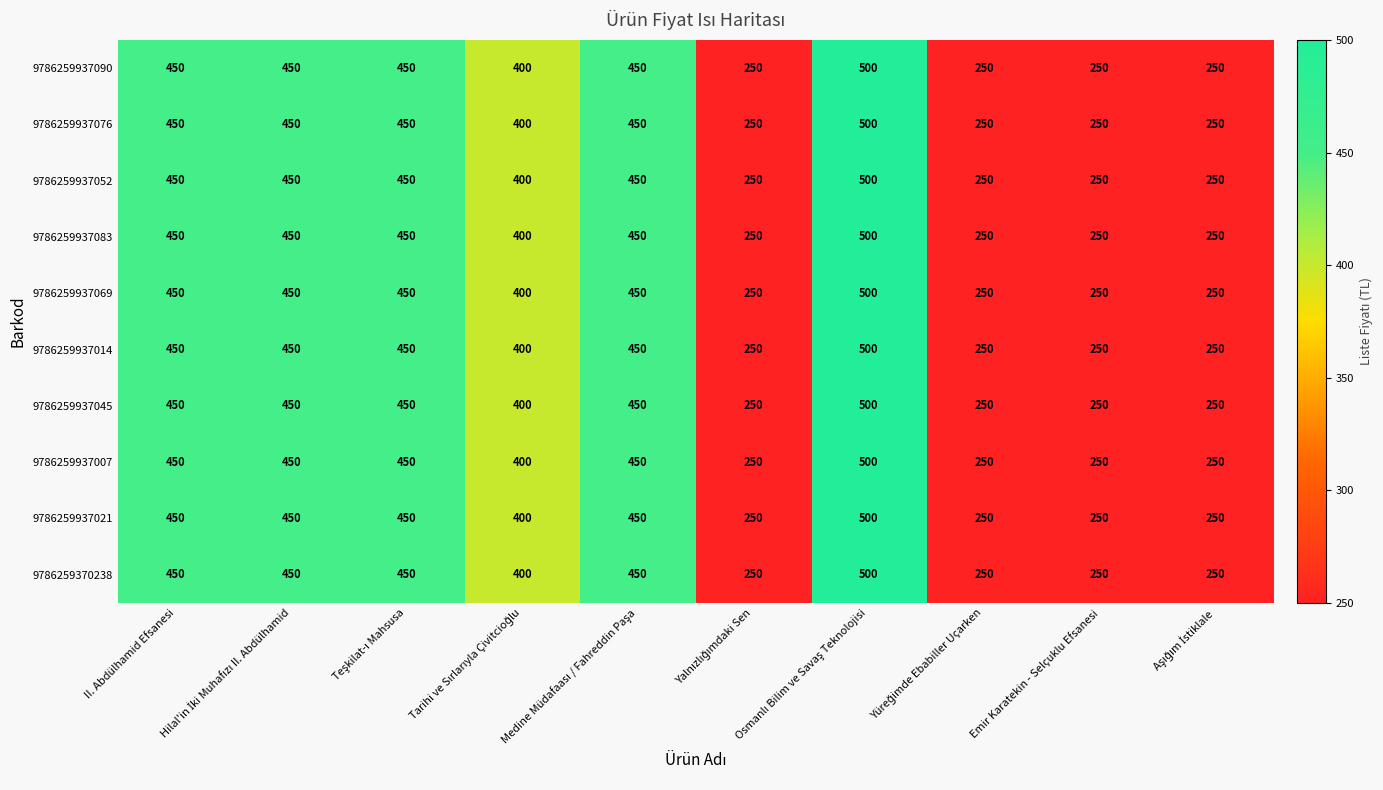

What is the difference between the maximum and minimum values in the 9786259937014 series?

250